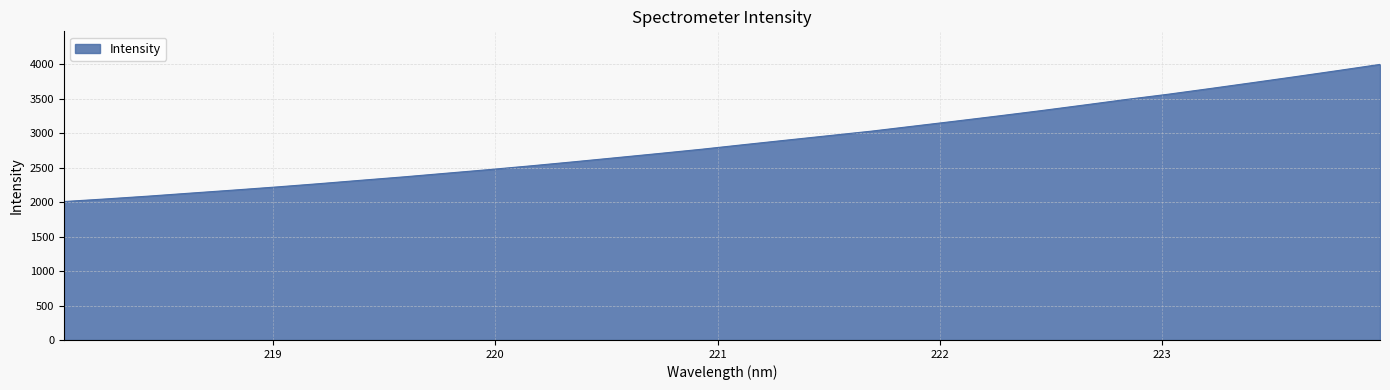

What is the smallest value displayed?

2008.6